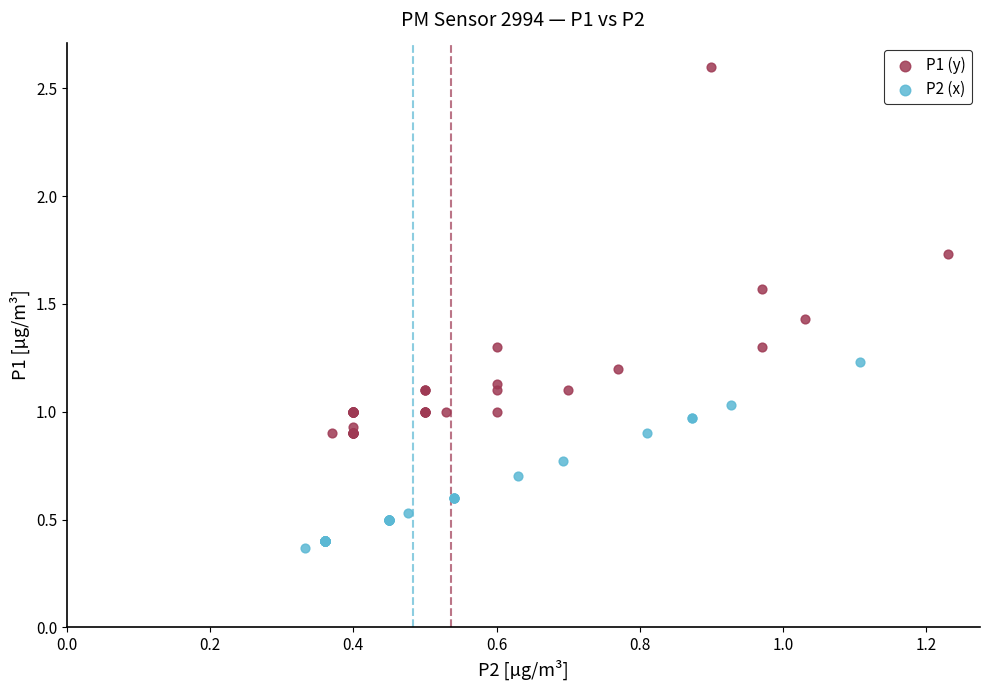

Which series has the widest spread of Y values?

P1 (y)